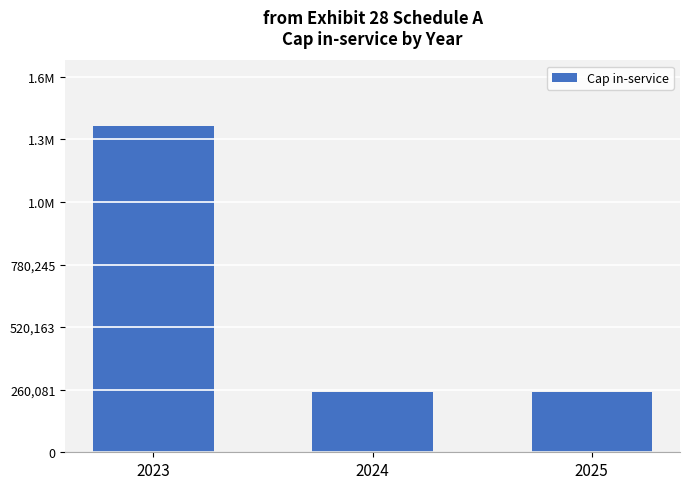

Are the bars horizontal?

No